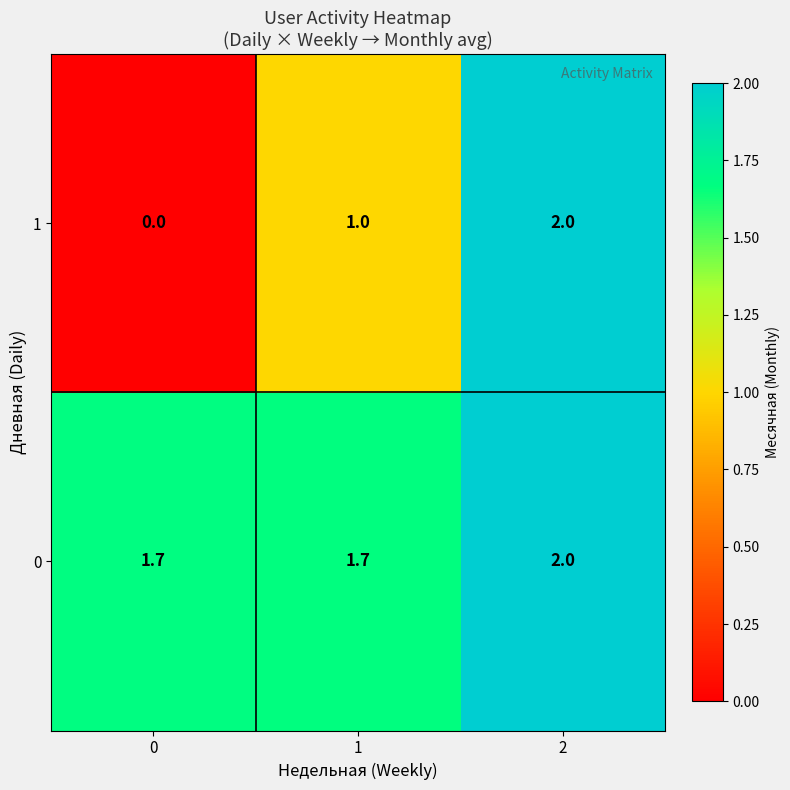

At how many categories does at least one series exceed 1?

3